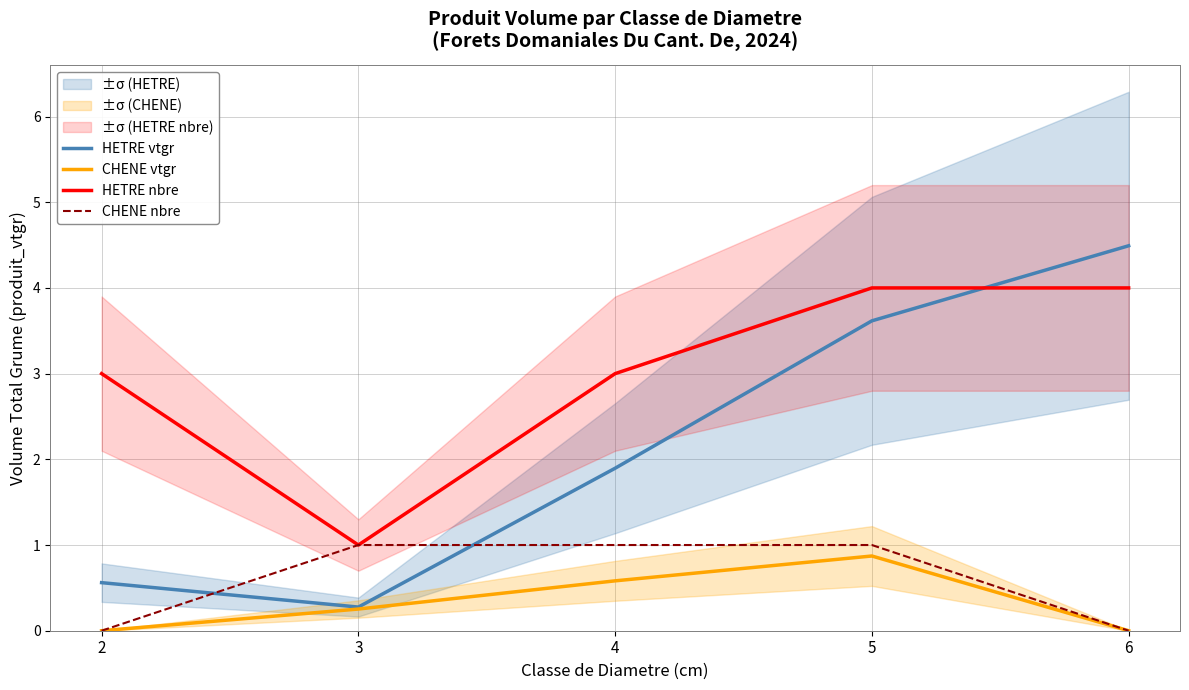

The value of CHENE vtgr at 5 is 0.9. True or false?

True